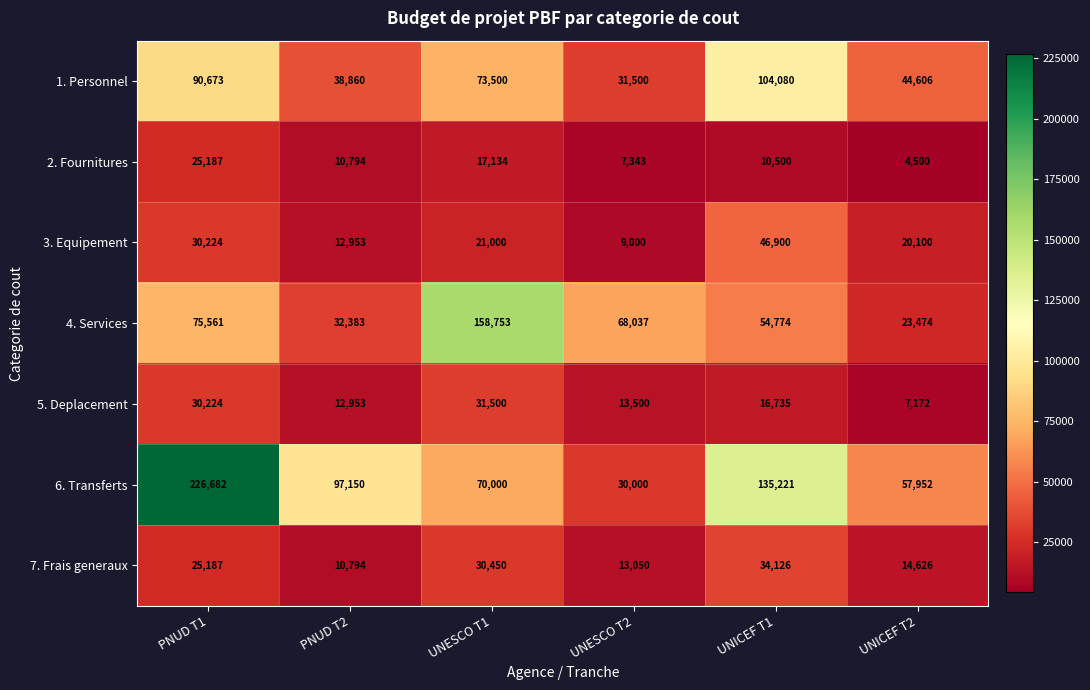

What is the maximum value shown in the chart?

226682